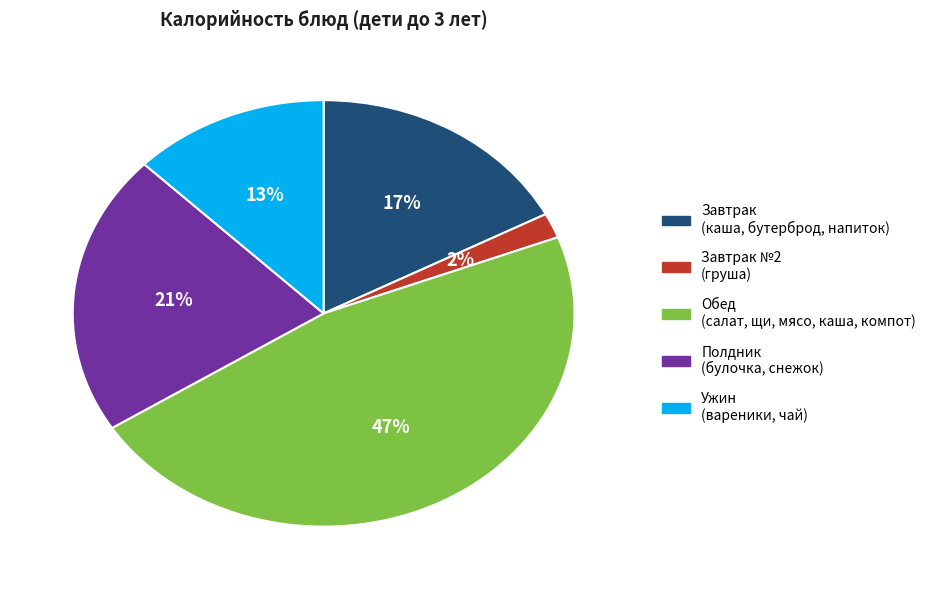

Is there a majority slice in this chart?

No